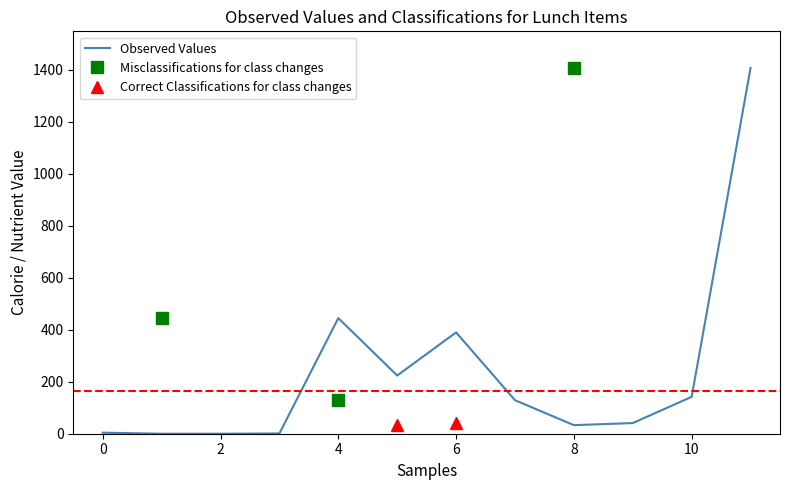

What is the change in value from 0 to 8?

+29